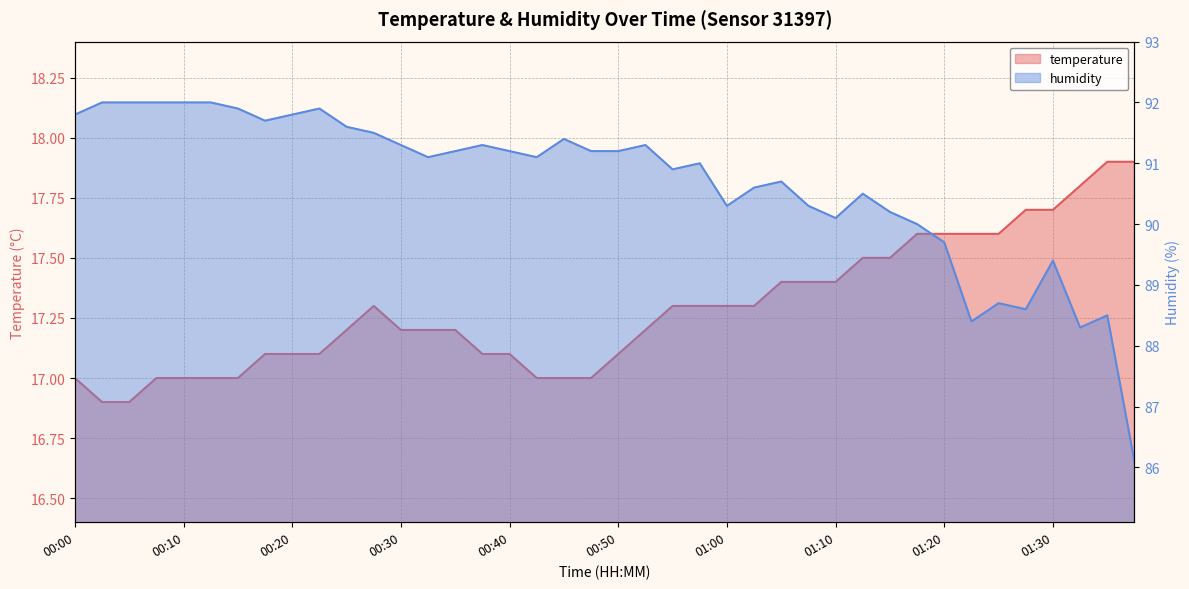

At which category is the sum across all series the highest?

00:07